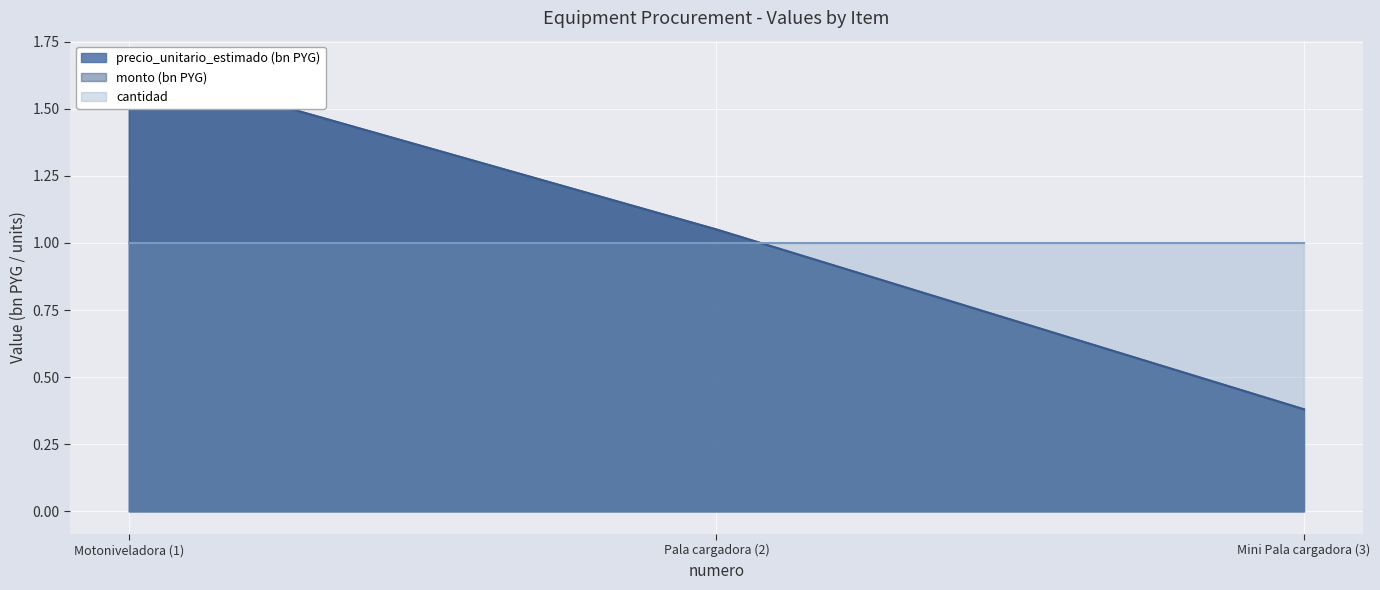

At how many categories does at least one series exceed 1?

2